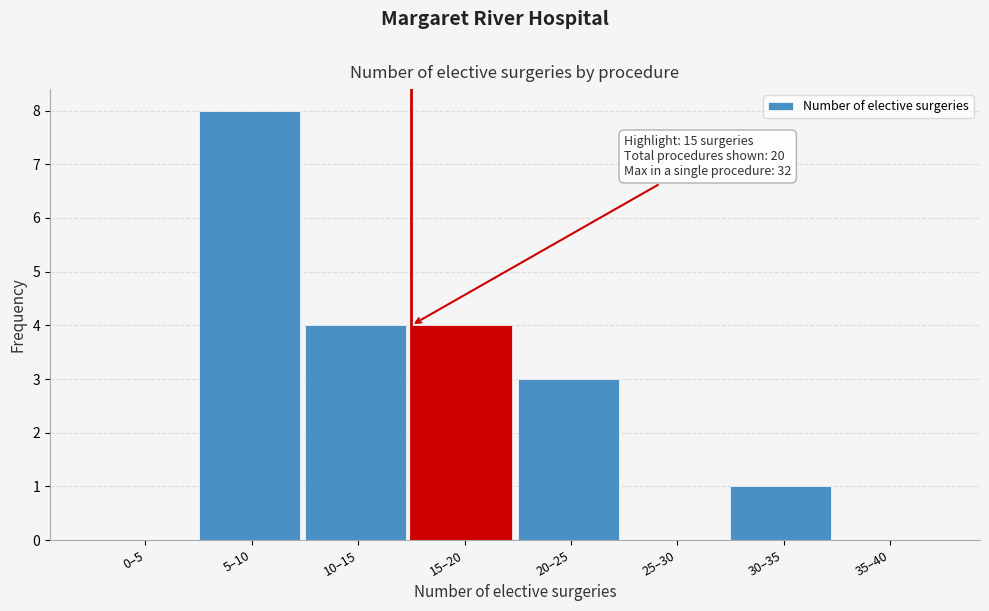

Reading left to right, list all the values displayed in this chart.

0–5=0	5–10=8	10–15=4	15–20=4	20–25=3	25–30=0	30–35=1	35–40=0